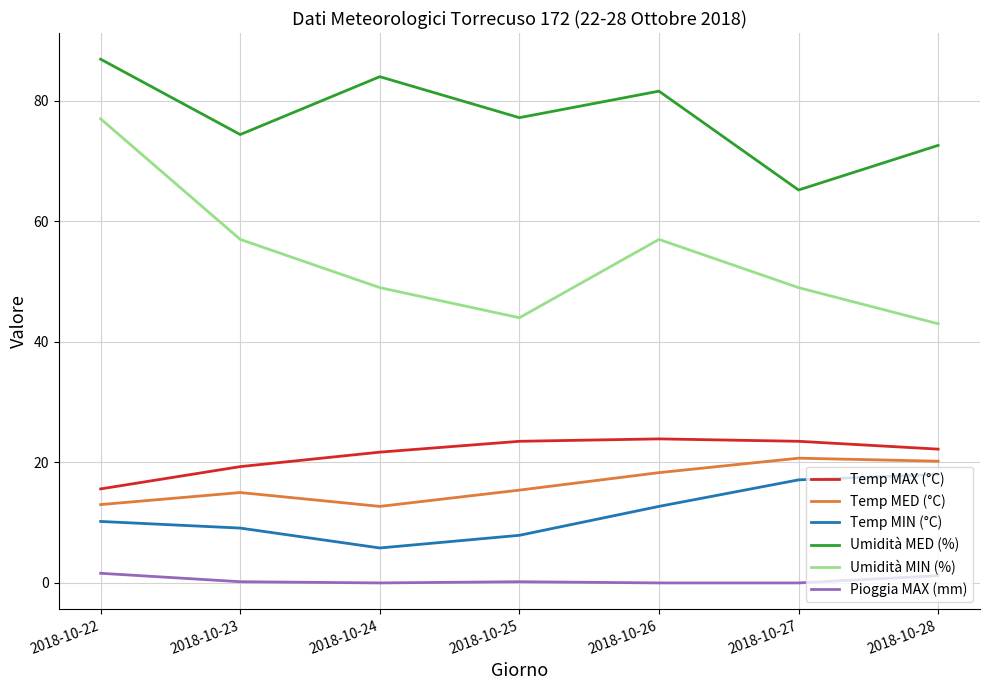

The value of Umidità MIN (%) at 2018-10-28 is 43.0. True or false?

True